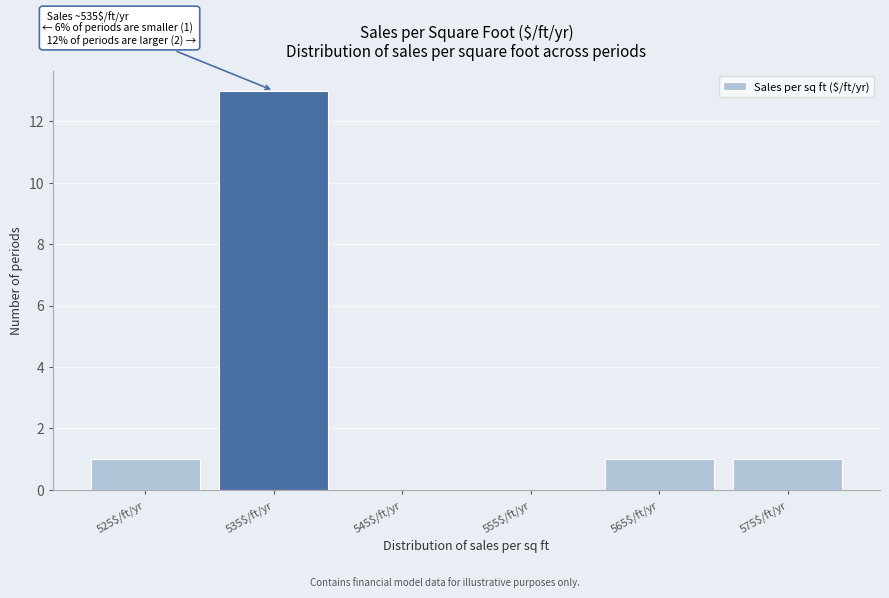

What is the sum of all values?

16